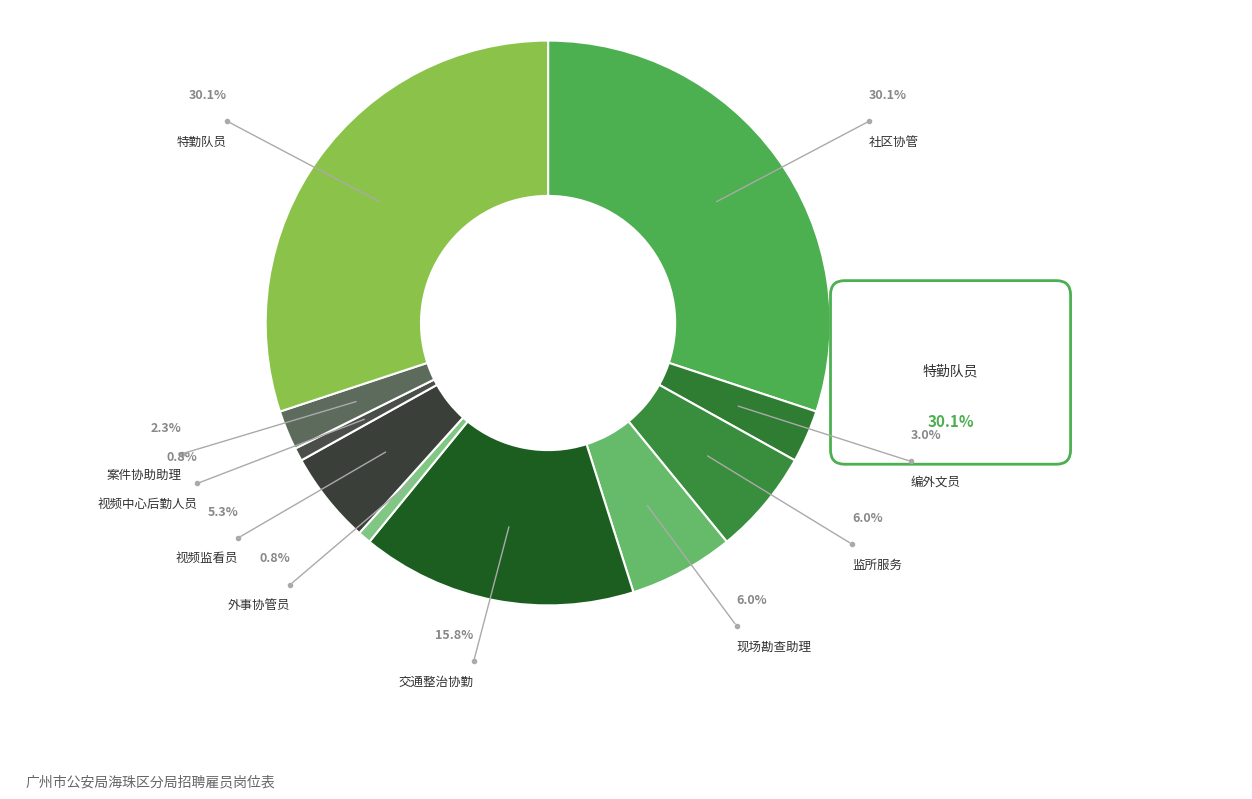

Which category has the biggest portion of the pie?

社区协管